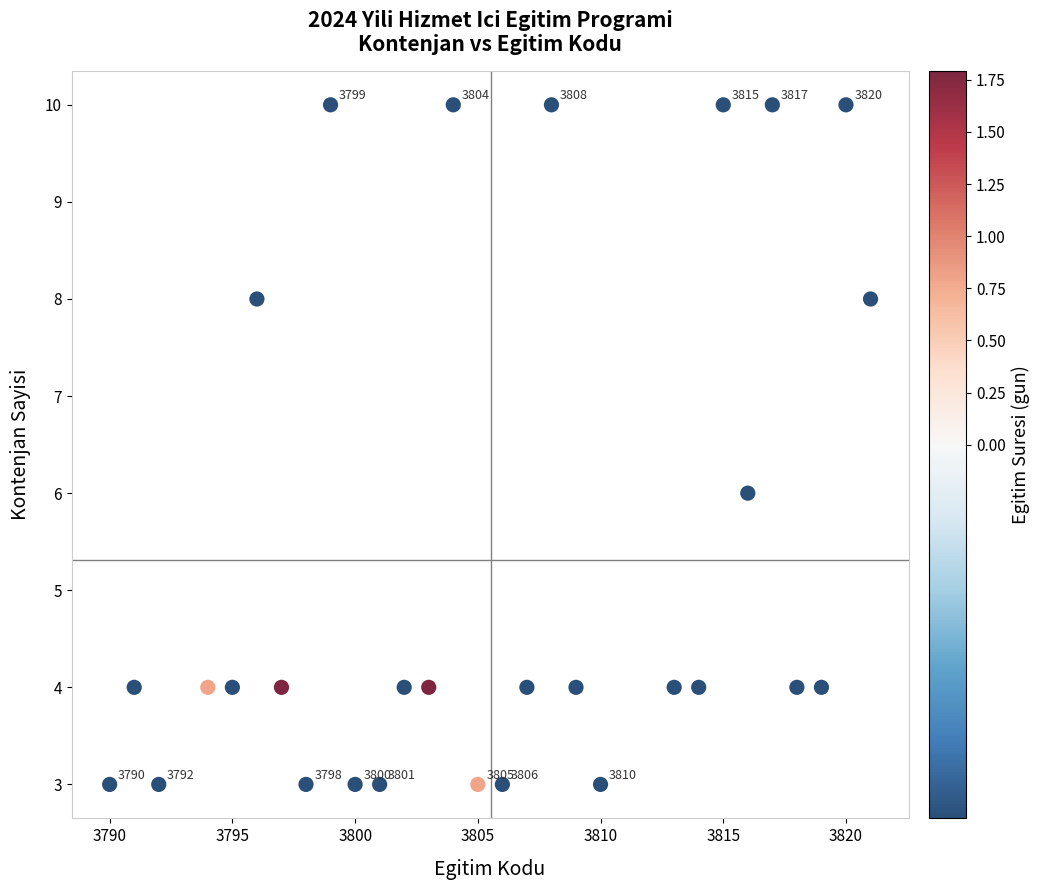

What is the range of X values (max minus min)?

31